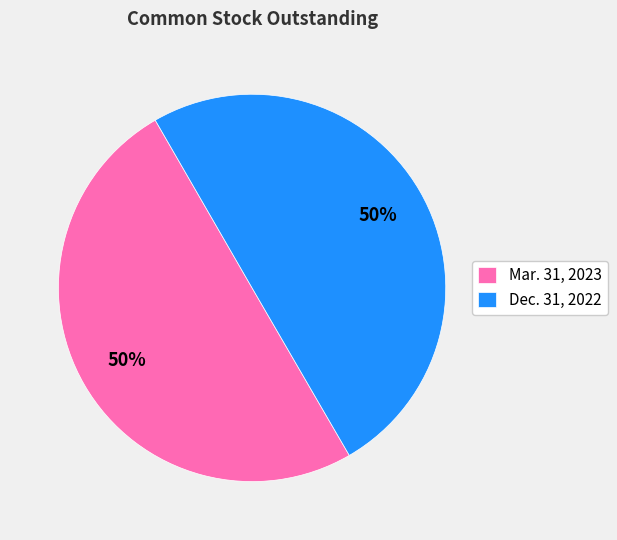

Approximately how many times larger is the value at Dec. 31, 2022 compared to Mar. 31, 2023?

1.0